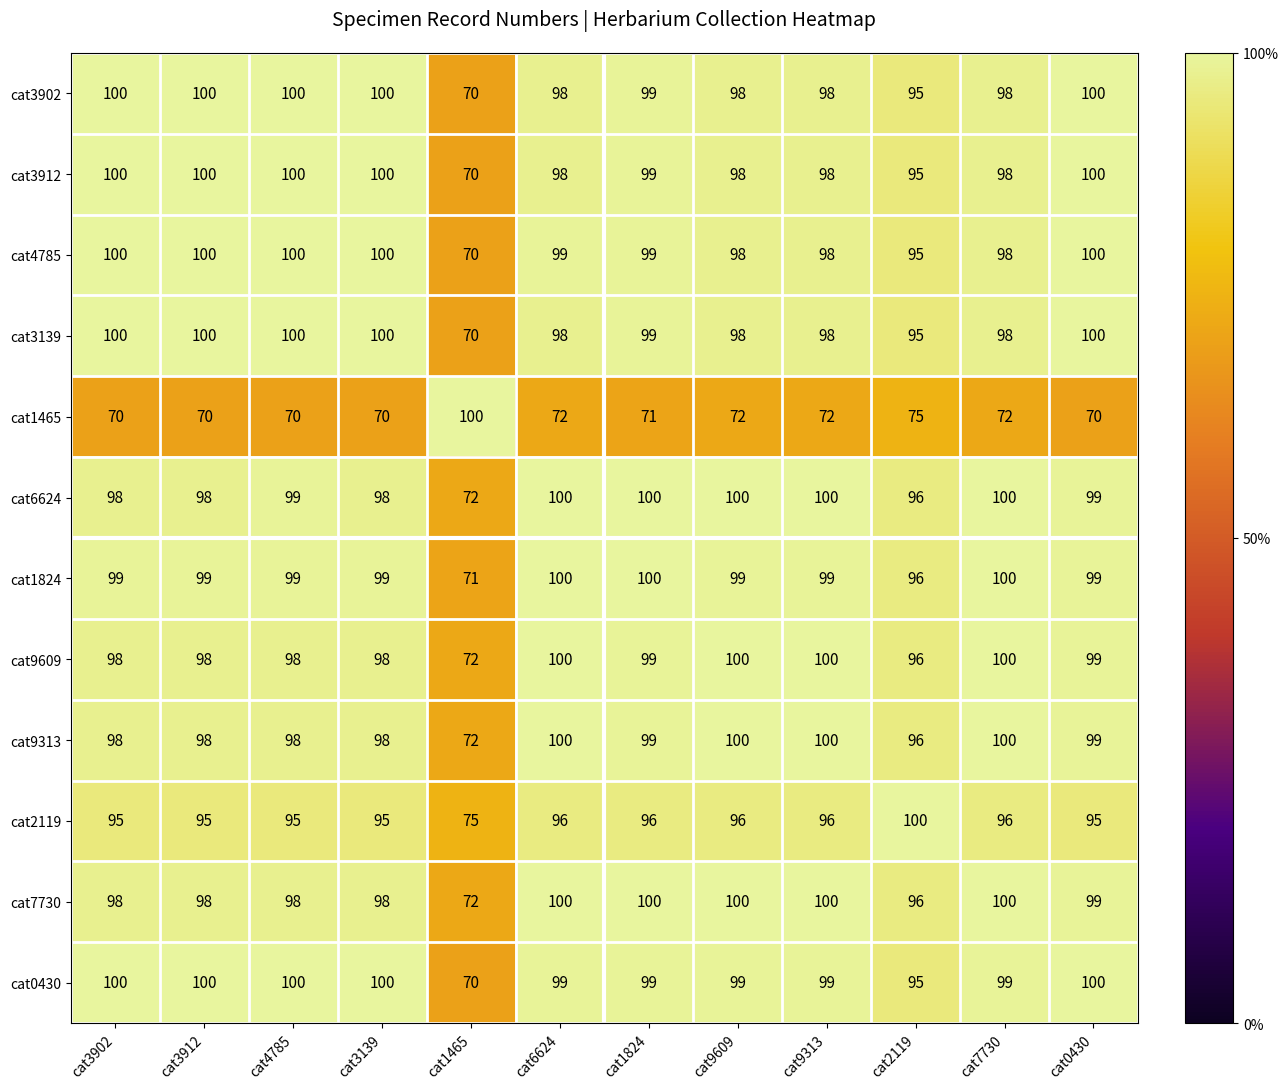

What is the maximum value for cat3912?

100